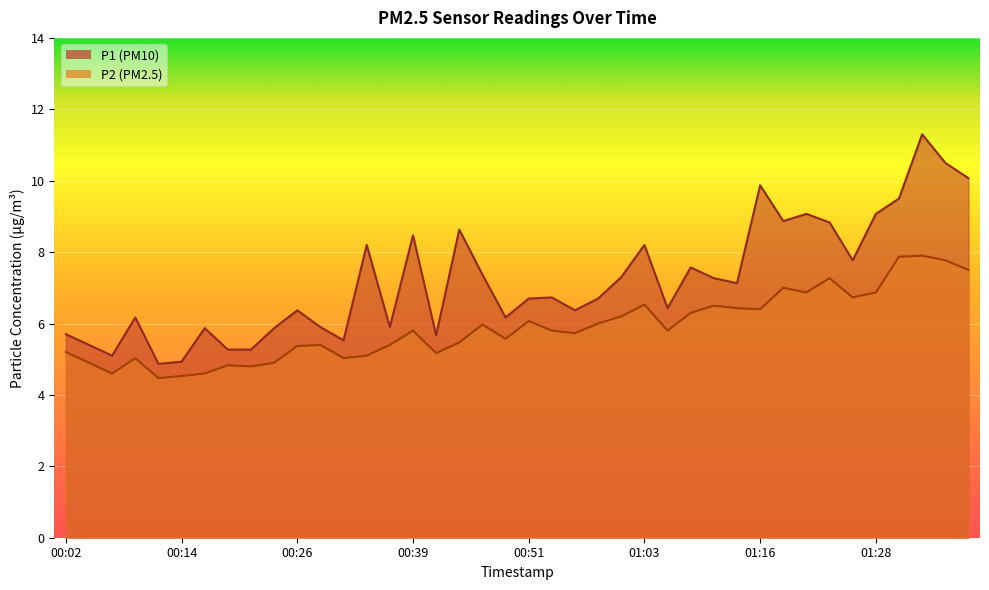

How many lines are shown in the chart?

2